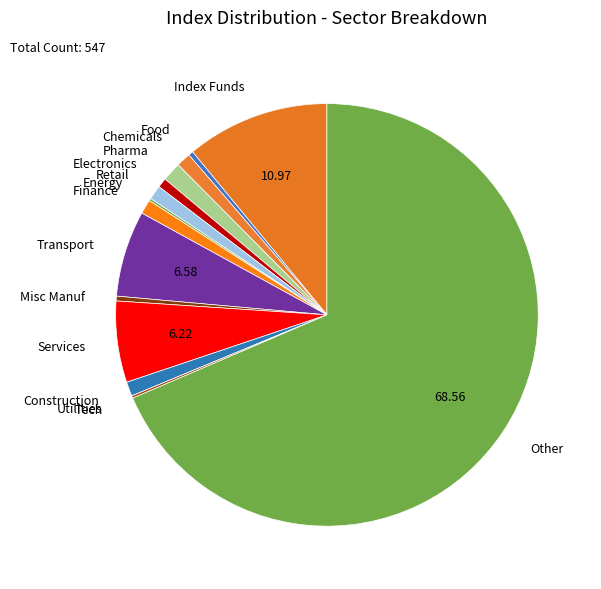

Combined, do Other and Services account for over 50%?

Yes